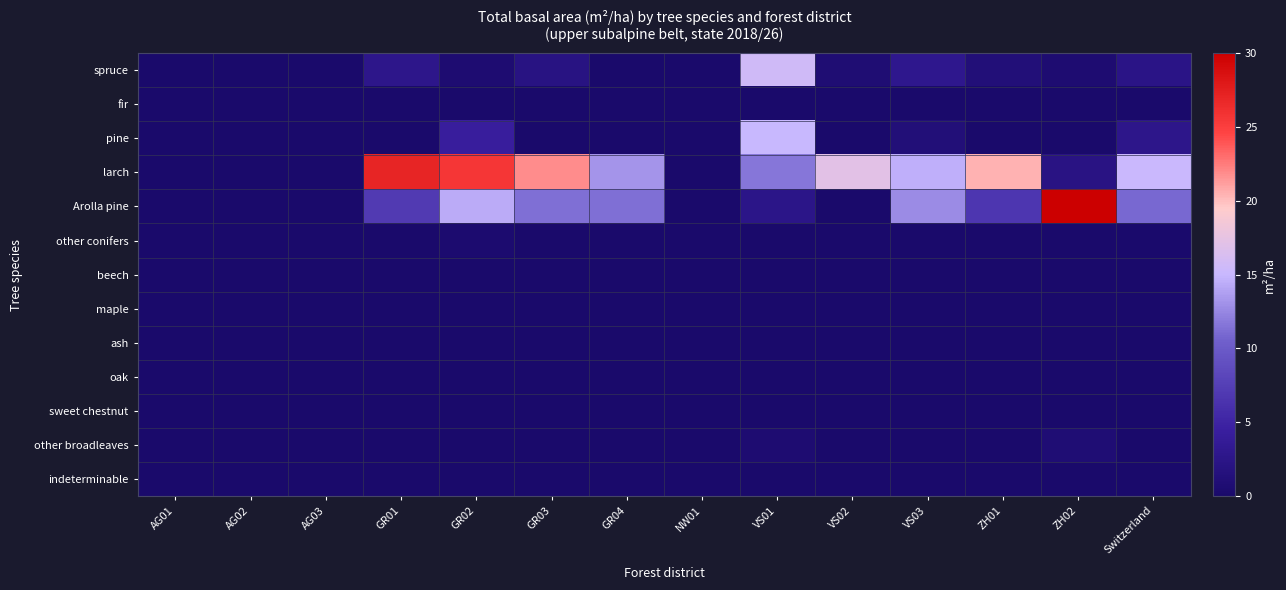

Count the number of data series in this chart.

13